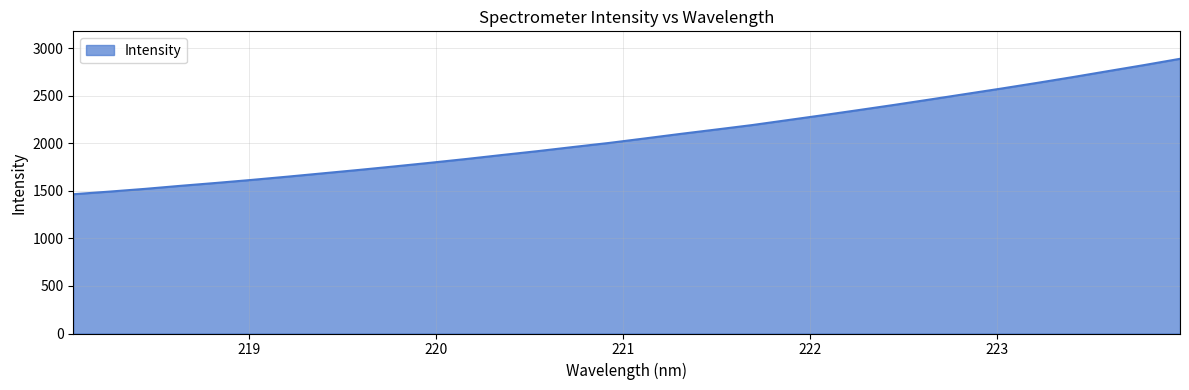

True or false: the data has more than 0 interior local peaks.

False